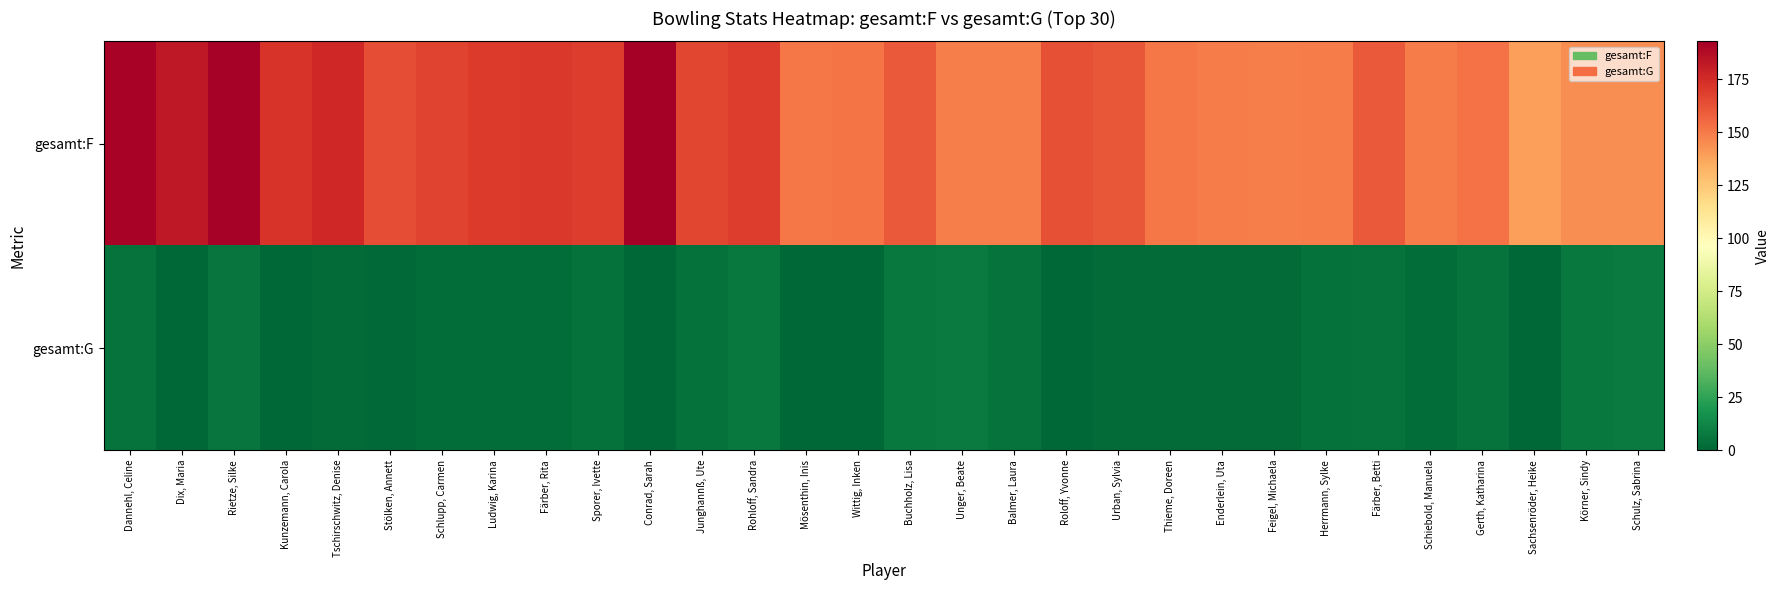

Reading left to right, what are all the values shown in this chart?

gesamt:F: Dannehl, Celine=191	Dix, Maria=183	Rietze, Silke=192	Kunzemann, Carola=172	Tschirschwitz, Denise=177	Stölken, Annett=164	Schlupp, Carmen=167	Ludwig, Karina=170	Färber, Rita=171	Sporer, Ivette=169	Conrad, Sarah=193	Junghannß, Ute=166	Rohloff, Sandra=169	Mösenthin, Inis=151	Wittig, Inken=152	Buchholz, Lisa=160	Unger, Beate=149	Balmer, Laura=149	Roloff, Yvonne=163	Urban, Sylvia=161	Thieme, Doreen=151	Enderlein, Uta=150	Feigel, Michaela=149	Herrmann, Sylke=150	Färber, Betti=160	Schiebold, Manuela=150	Gerth, Katharina=153	Sachsenröder, Heike=139	Körner, Sindy=144	Schulz, Sabrina=144
gesamt:G: Dannehl, Celine=5	Dix, Maria=0	Rietze, Silke=6	Kunzemann, Carola=0	Tschirschwitz, Denise=2	Stölken, Annett=1	Schlupp, Carmen=3	Ludwig, Karina=3	Färber, Rita=3	Sporer, Ivette=4	Conrad, Sarah=0	Junghannß, Ute=4	Rohloff, Sandra=7	Mösenthin, Inis=0	Wittig, Inken=0	Buchholz, Lisa=7	Unger, Beate=8	Balmer, Laura=5	Roloff, Yvonne=0	Urban, Sylvia=2	Thieme, Doreen=2	Enderlein, Uta=2	Feigel, Michaela=2	Herrmann, Sylke=4	Färber, Betti=5	Schiebold, Manuela=3	Gerth, Katharina=5	Sachsenröder, Heike=0	Körner, Sindy=7	Schulz, Sabrina=8